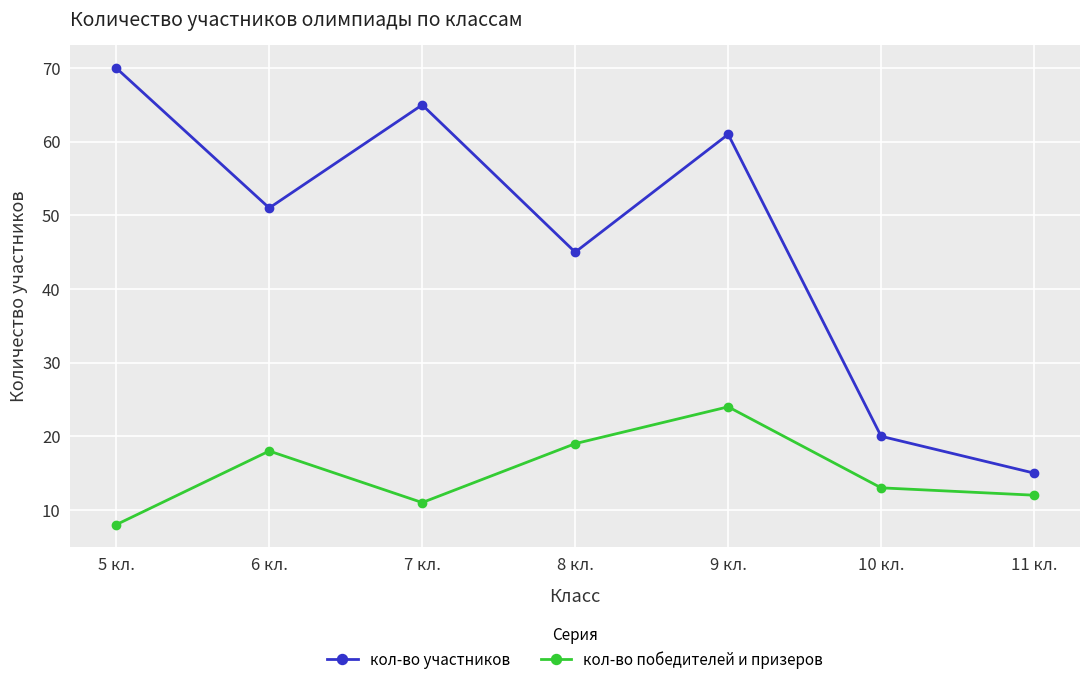

How many categories are shown in the chart?

7